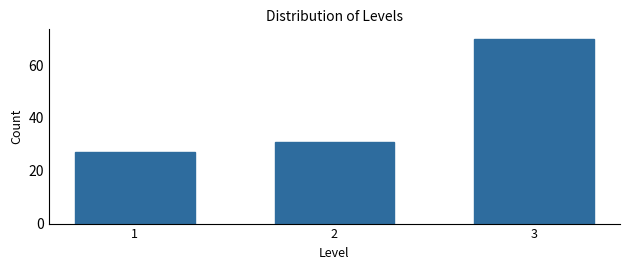

Reading left to right, what are all the values shown in this chart?

27	31	70